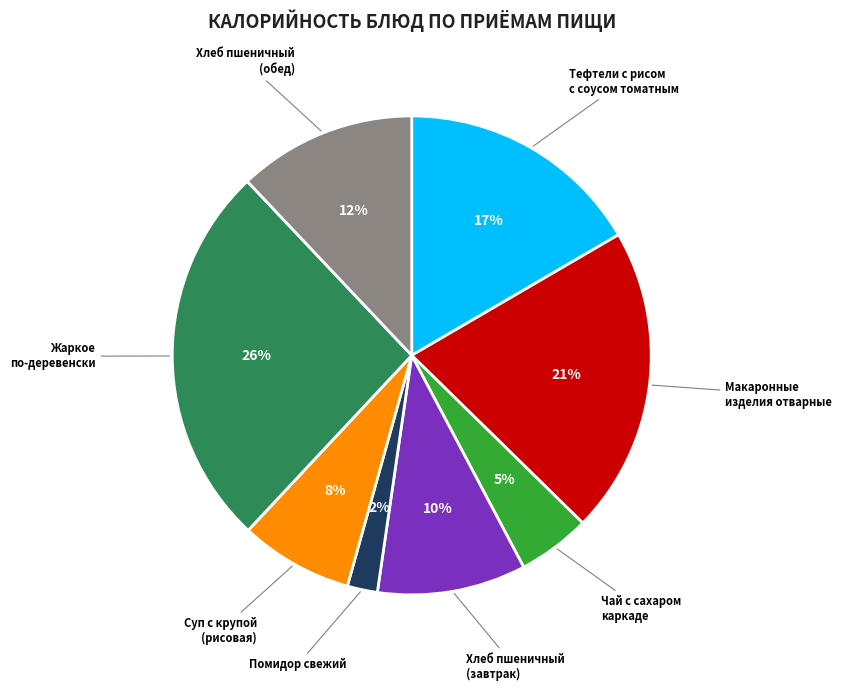

To the nearest percent, what portion does Тефтели с рисом с соусом томатным represent?

17%